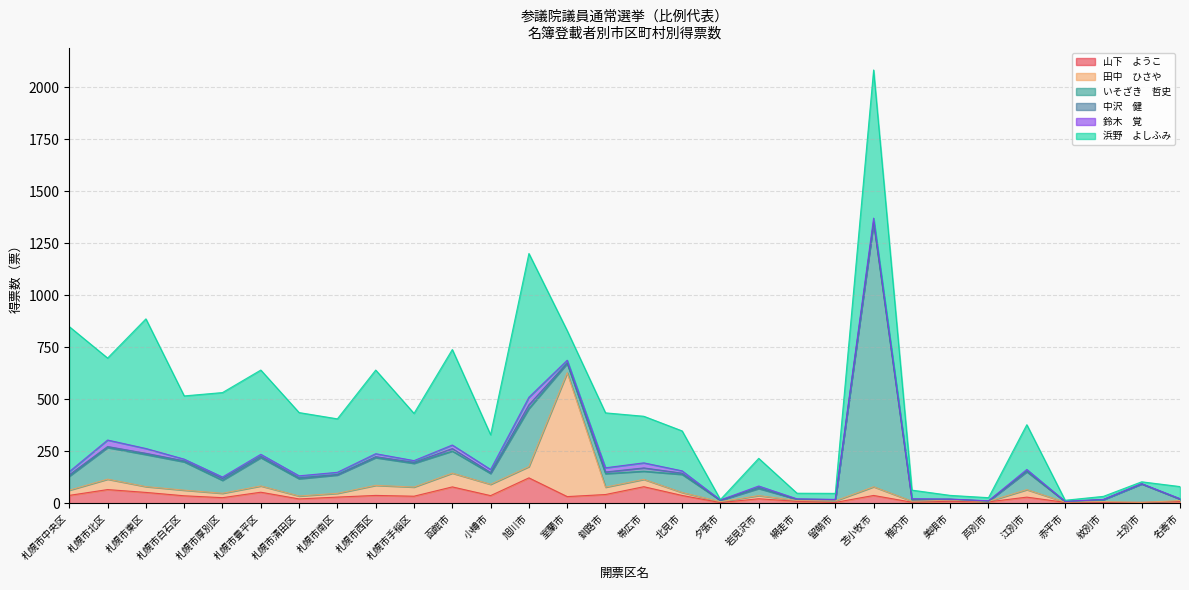

At which category does 山下　ようこ reach its first local valley?

札幌市厚別区